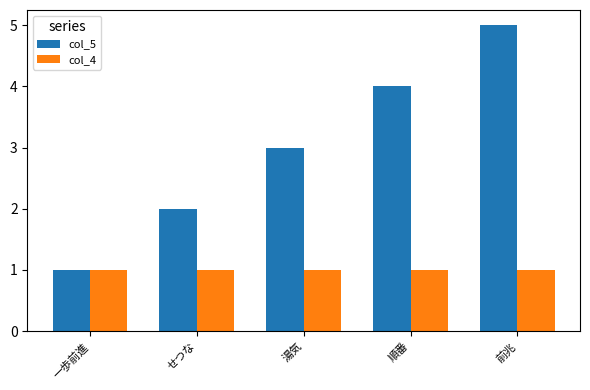

Is it true that col_5 equals 1 at せつな?

False